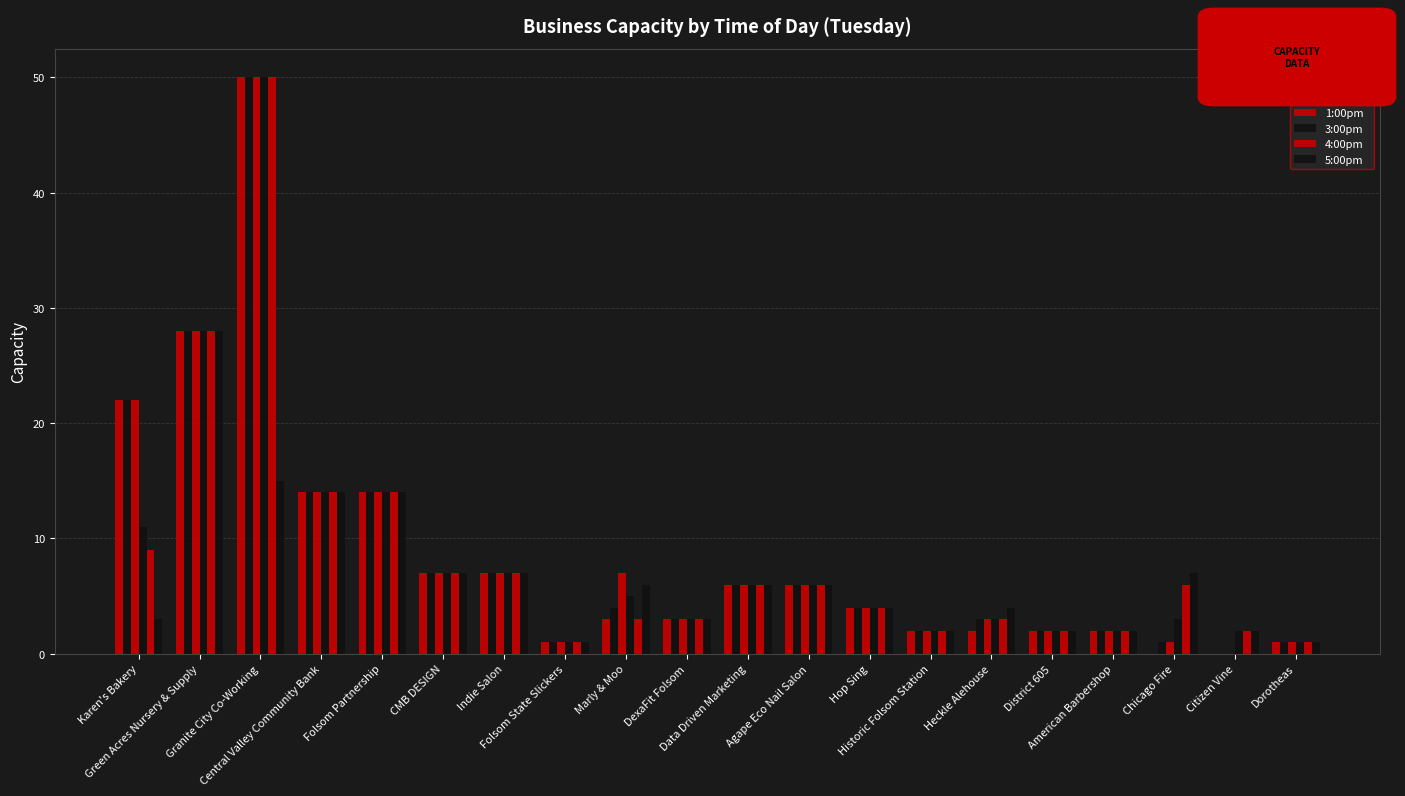

Rank the series by their maximum value, from lowest to highest.

5:00pm, 11:00am, 12:00pm, 1:00pm, 3:00pm, 4:00pm